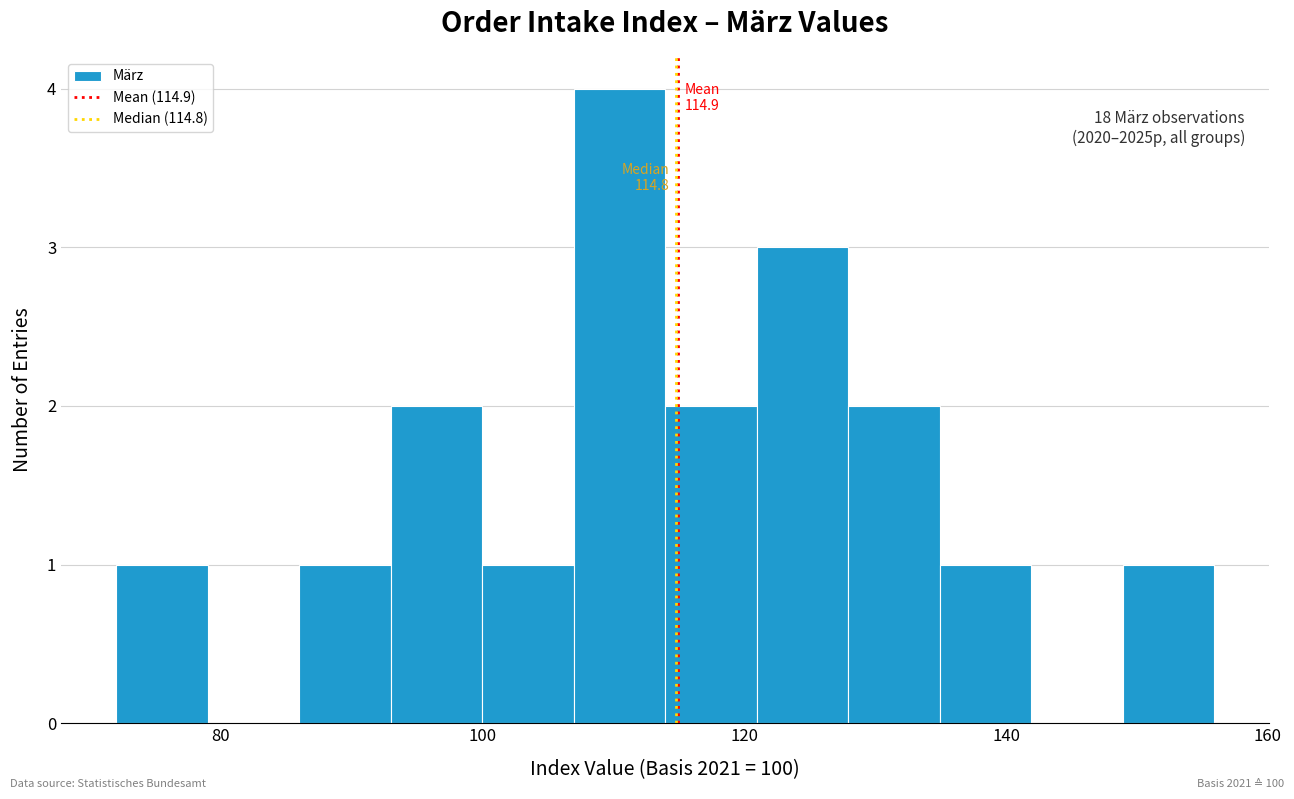

Around what value on the x-axis is the tallest bar? Give the approximate position of its centre, as read against the axis.

110